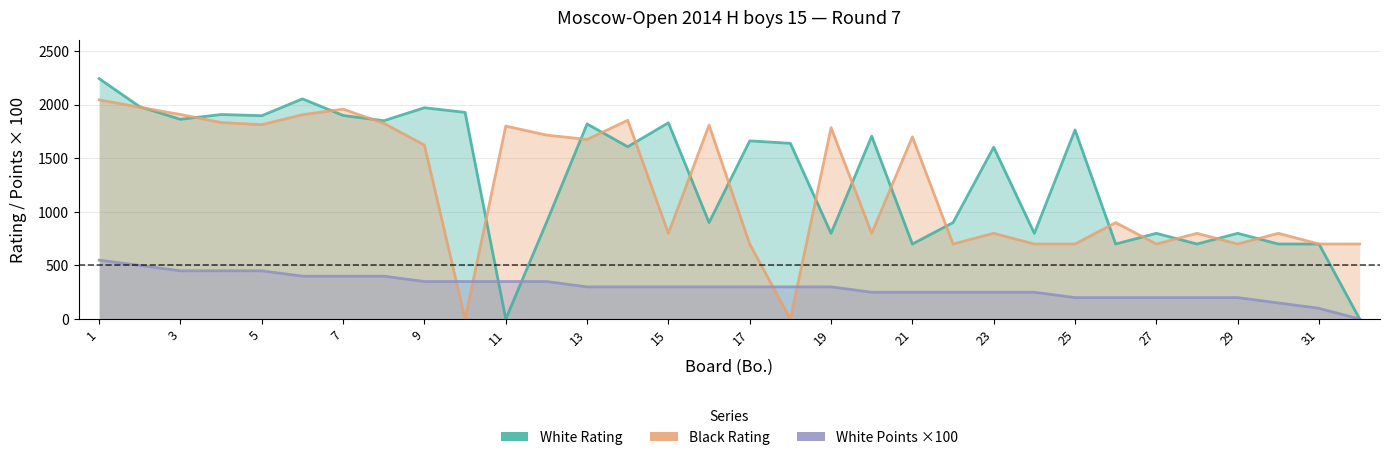

Is the value of White Points ×100 at 7 greater than the value of White Rating at 24?

No